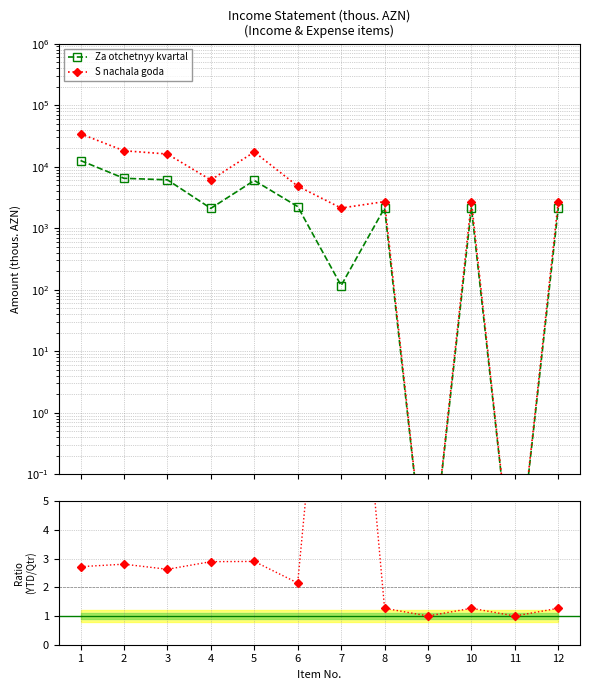

What is the value of the Ratio (YTD / Quarter) point at the 8th from the left?

1.3